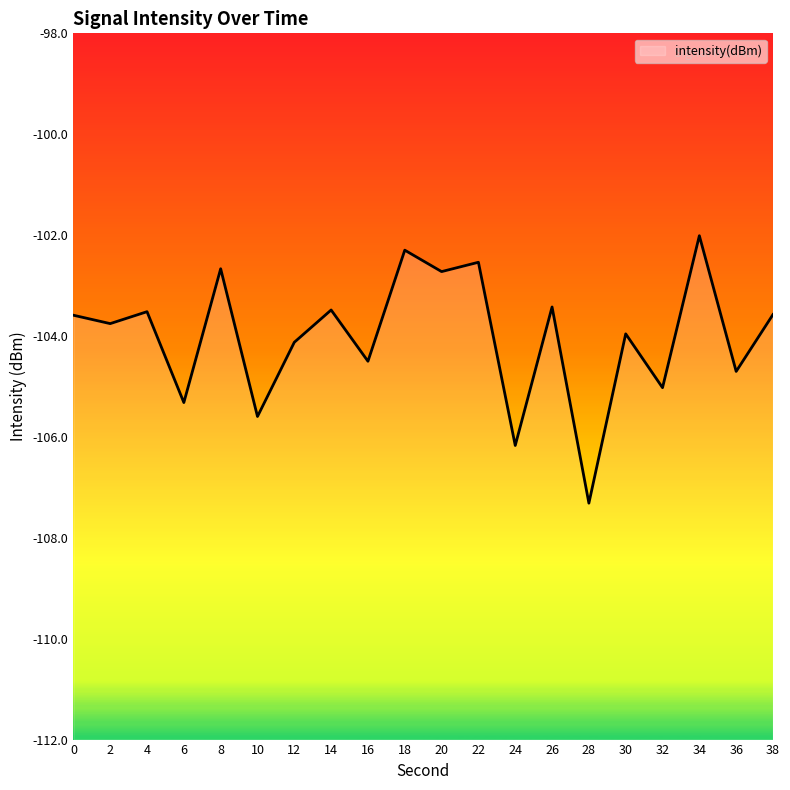

What is the sum of the values at 2 and 32?

-208.8